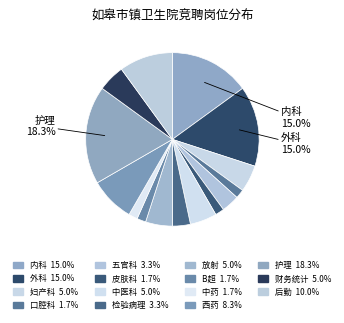

How many segments does this pie chart have?

15